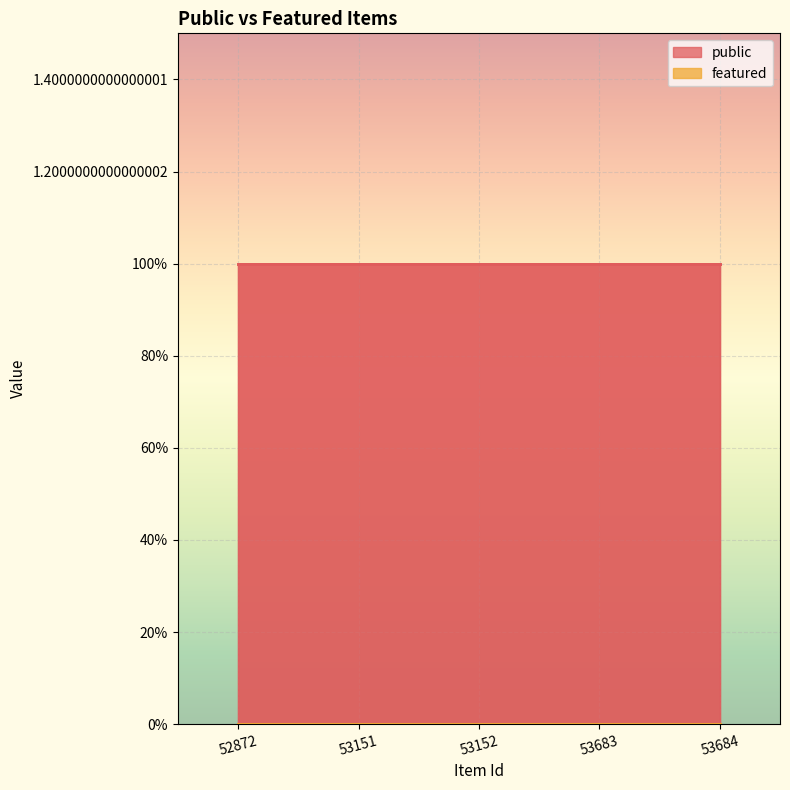

Reading left to right, extract all data points from this chart.

public: 1	1	1	1	1
featured: 0	0	0	0	0